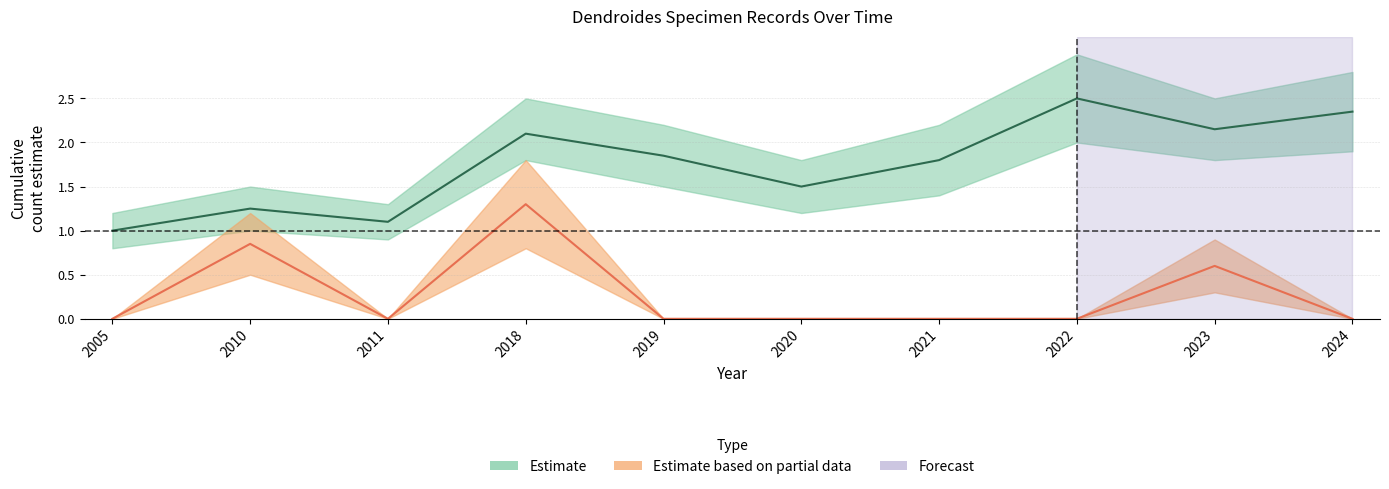

Reading right to left, extract all data points from this chart.

0.0	0.6	0.0	0.0	0.0	0.0	1.3	0.0	0.8	0.0